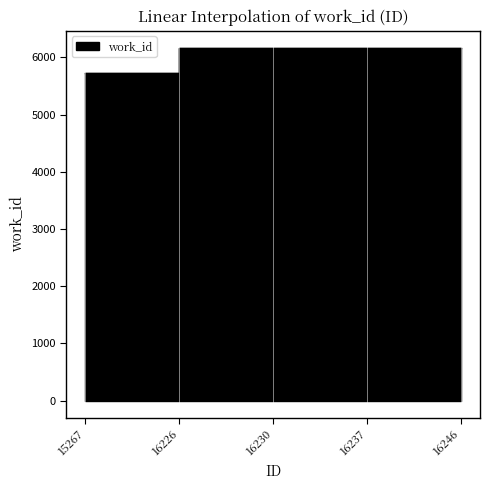

What is the minimum value shown in the chart?

5728